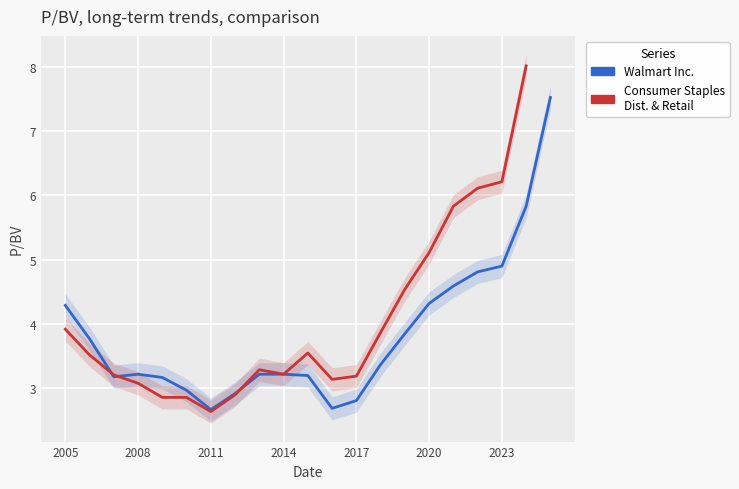

True or false: the data shows 7.3 at 2022.

False